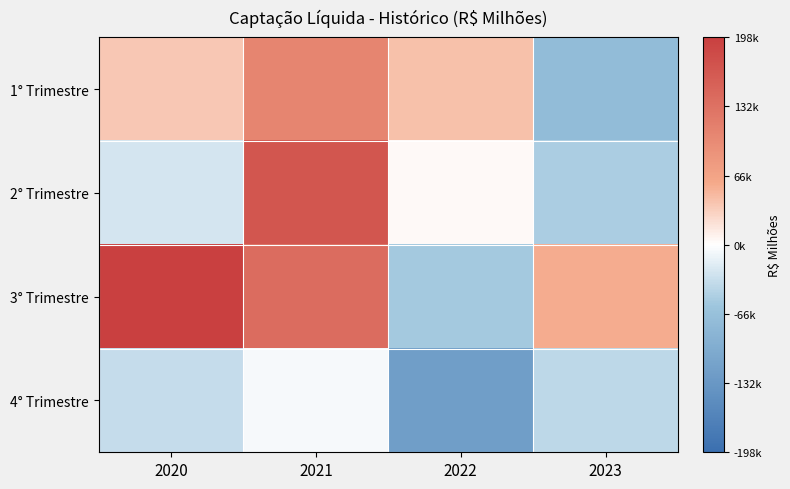

Between 2021 and 2023, which series saw the biggest shift?

2° Trimestre